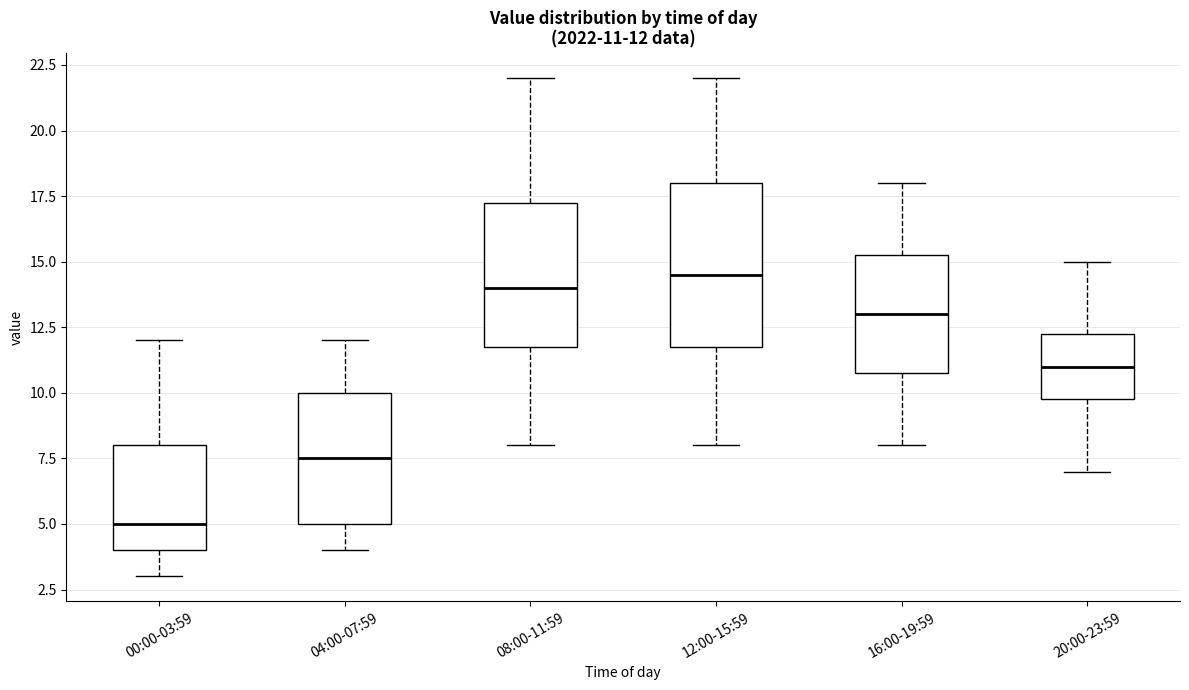

Comparing the boxes themselves (not the whiskers), which one is the tallest?

12:00-15:59